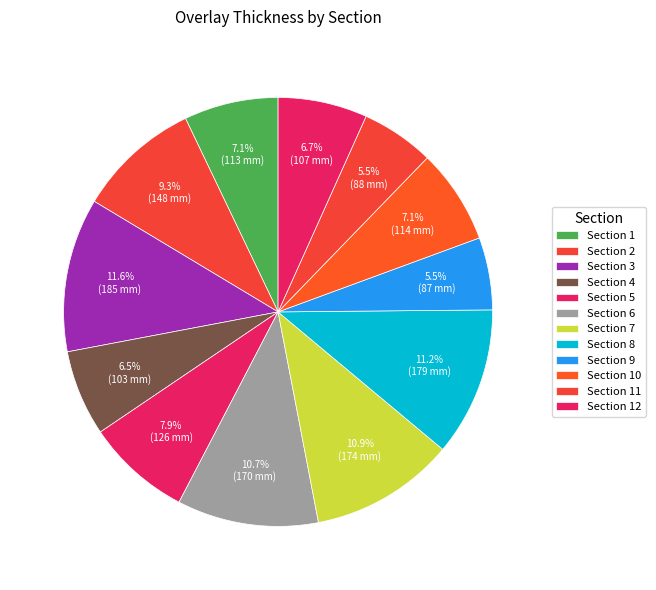

What percentage is NOT represented by Section 7?

89.1%